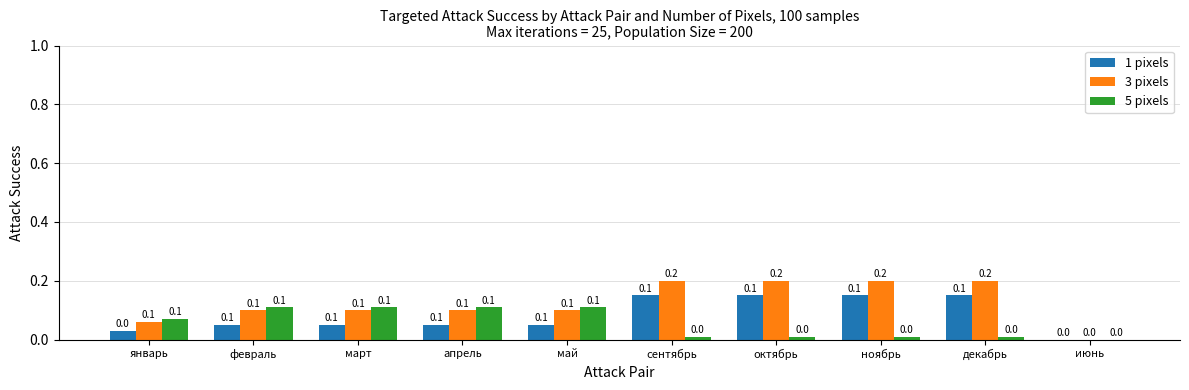

Is the value of 5 pixels at сентябрь greater than the value of 3 pixels at сентябрь?

No